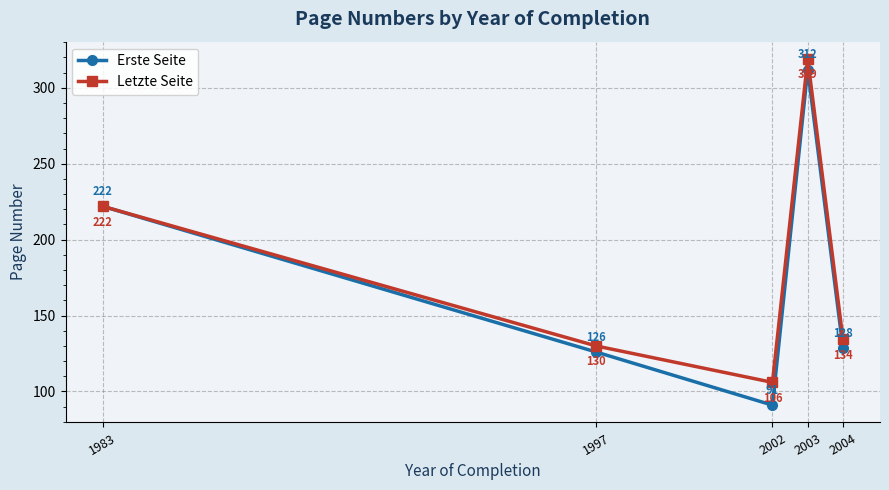

Where is Letzte Seite nearest to the value 212?

1983